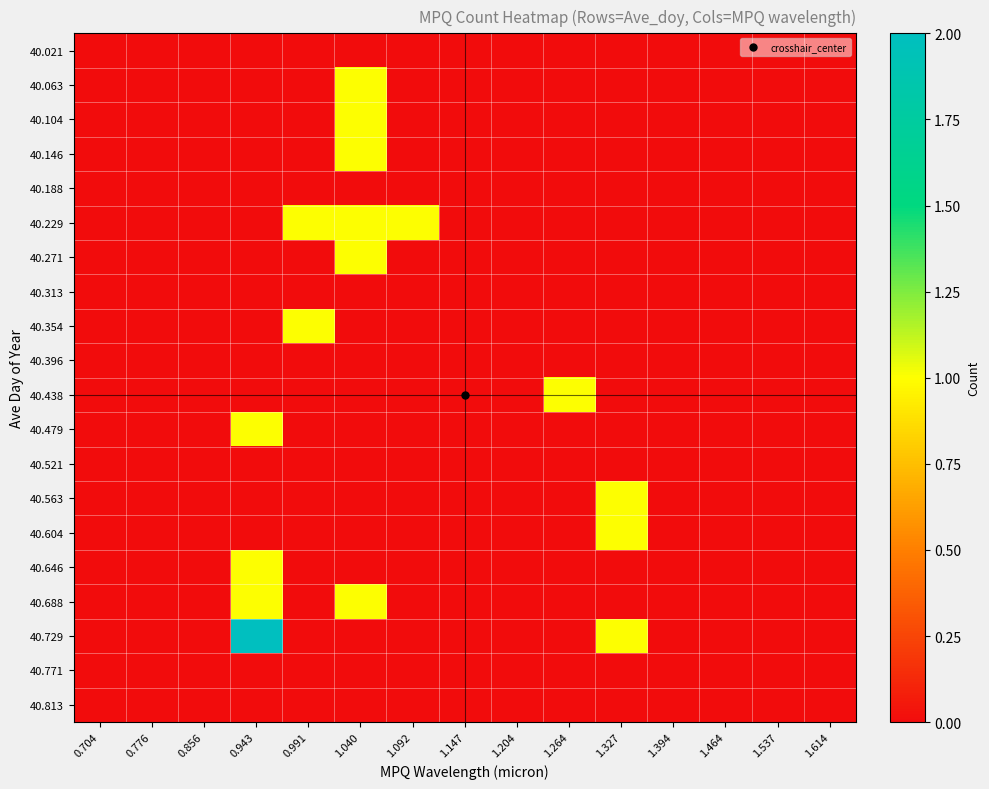

Reading left to right, list all the values displayed in this chart.

40.021: 0.704=0	0.776=0	0.856=0	0.943=0	0.991=0	1.040=0	1.092=0	1.147=0	1.204=0	1.264=0	1.327=0	1.394=0	1.464=0	1.537=0	1.614=0
40.063: 0.704=0	0.776=0	0.856=0	0.943=0	0.991=0	1.040=1	1.092=0	1.147=0	1.204=0	1.264=0	1.327=0	1.394=0	1.464=0	1.537=0	1.614=0
40.104: 0.704=0	0.776=0	0.856=0	0.943=0	0.991=0	1.040=1	1.092=0	1.147=0	1.204=0	1.264=0	1.327=0	1.394=0	1.464=0	1.537=0	1.614=0
40.146: 0.704=0	0.776=0	0.856=0	0.943=0	0.991=0	1.040=1	1.092=0	1.147=0	1.204=0	1.264=0	1.327=0	1.394=0	1.464=0	1.537=0	1.614=0
40.188: 0.704=0	0.776=0	0.856=0	0.943=0	0.991=0	1.040=0	1.092=0	1.147=0	1.204=0	1.264=0	1.327=0	1.394=0	1.464=0	1.537=0	1.614=0
40.229: 0.704=0	0.776=0	0.856=0	0.943=0	0.991=1	1.040=1	1.092=1	1.147=0	1.204=0	1.264=0	1.327=0	1.394=0	1.464=0	1.537=0	1.614=0
40.271: 0.704=0	0.776=0	0.856=0	0.943=0	0.991=0	1.040=1	1.092=0	1.147=0	1.204=0	1.264=0	1.327=0	1.394=0	1.464=0	1.537=0	1.614=0
40.313: 0.704=0	0.776=0	0.856=0	0.943=0	0.991=0	1.040=0	1.092=0	1.147=0	1.204=0	1.264=0	1.327=0	1.394=0	1.464=0	1.537=0	1.614=0
40.354: 0.704=0	0.776=0	0.856=0	0.943=0	0.991=1	1.040=0	1.092=0	1.147=0	1.204=0	1.264=0	1.327=0	1.394=0	1.464=0	1.537=0	1.614=0
40.396: 0.704=0	0.776=0	0.856=0	0.943=0	0.991=0	1.040=0	1.092=0	1.147=0	1.204=0	1.264=0	1.327=0	1.394=0	1.464=0	1.537=0	1.614=0
40.438: 0.704=0	0.776=0	0.856=0	0.943=0	0.991=0	1.040=0	1.092=0	1.147=0	1.204=0	1.264=1	1.327=0	1.394=0	1.464=0	1.537=0	1.614=0
40.479: 0.704=0	0.776=0	0.856=0	0.943=1	0.991=0	1.040=0	1.092=0	1.147=0	1.204=0	1.264=0	1.327=0	1.394=0	1.464=0	1.537=0	1.614=0
40.521: 0.704=0	0.776=0	0.856=0	0.943=0	0.991=0	1.040=0	1.092=0	1.147=0	1.204=0	1.264=0	1.327=0	1.394=0	1.464=0	1.537=0	1.614=0
40.563: 0.704=0	0.776=0	0.856=0	0.943=0	0.991=0	1.040=0	1.092=0	1.147=0	1.204=0	1.264=0	1.327=1	1.394=0	1.464=0	1.537=0	1.614=0
40.604: 0.704=0	0.776=0	0.856=0	0.943=0	0.991=0	1.040=0	1.092=0	1.147=0	1.204=0	1.264=0	1.327=1	1.394=0	1.464=0	1.537=0	1.614=0
40.646: 0.704=0	0.776=0	0.856=0	0.943=1	0.991=0	1.040=0	1.092=0	1.147=0	1.204=0	1.264=0	1.327=0	1.394=0	1.464=0	1.537=0	1.614=0
40.688: 0.704=0	0.776=0	0.856=0	0.943=1	0.991=0	1.040=1	1.092=0	1.147=0	1.204=0	1.264=0	1.327=0	1.394=0	1.464=0	1.537=0	1.614=0
40.729: 0.704=0	0.776=0	0.856=0	0.943=2	0.991=0	1.040=0	1.092=0	1.147=0	1.204=0	1.264=0	1.327=1	1.394=0	1.464=0	1.537=0	1.614=0
40.771: 0.704=0	0.776=0	0.856=0	0.943=0	0.991=0	1.040=0	1.092=0	1.147=0	1.204=0	1.264=0	1.327=0	1.394=0	1.464=0	1.537=0	1.614=0
40.813: 0.704=0	0.776=0	0.856=0	0.943=0	0.991=0	1.040=0	1.092=0	1.147=0	1.204=0	1.264=0	1.327=0	1.394=0	1.464=0	1.537=0	1.614=0